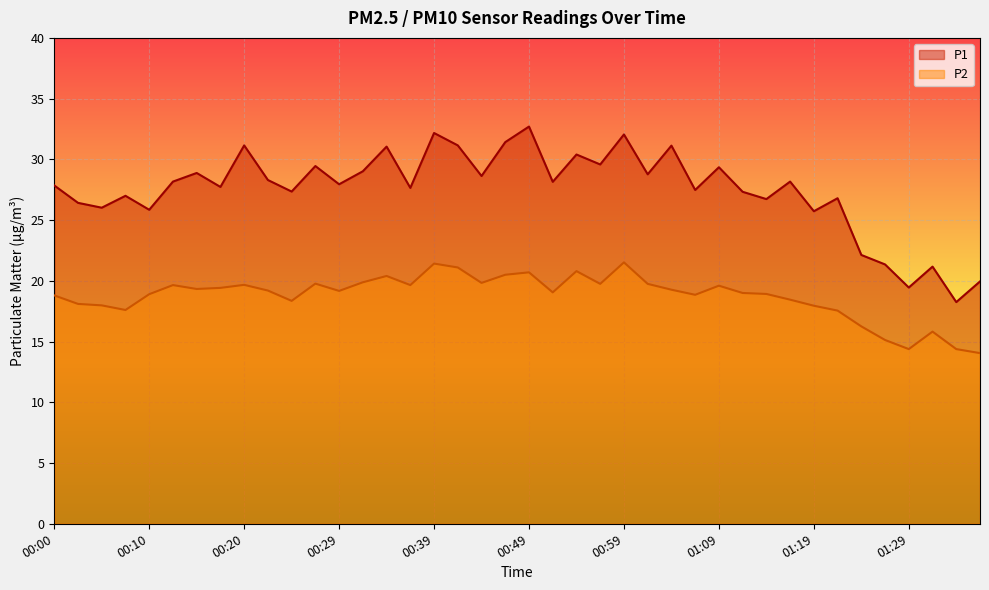

List the series in order of their peak value, highest first.

P1, P2